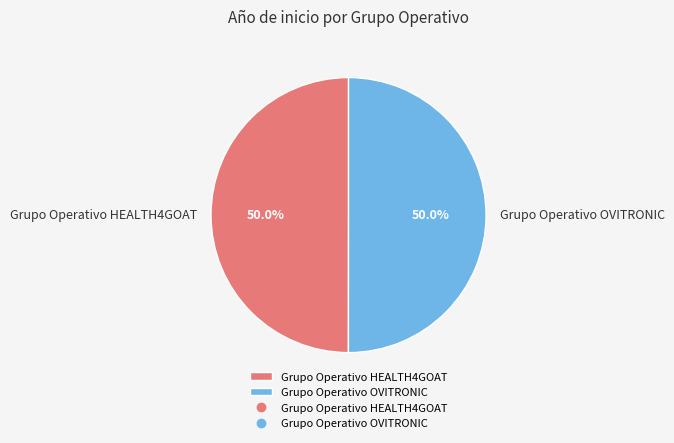

What percentage is the Grupo Operativo HEALTH4GOAT slice, to the nearest percent?

50%